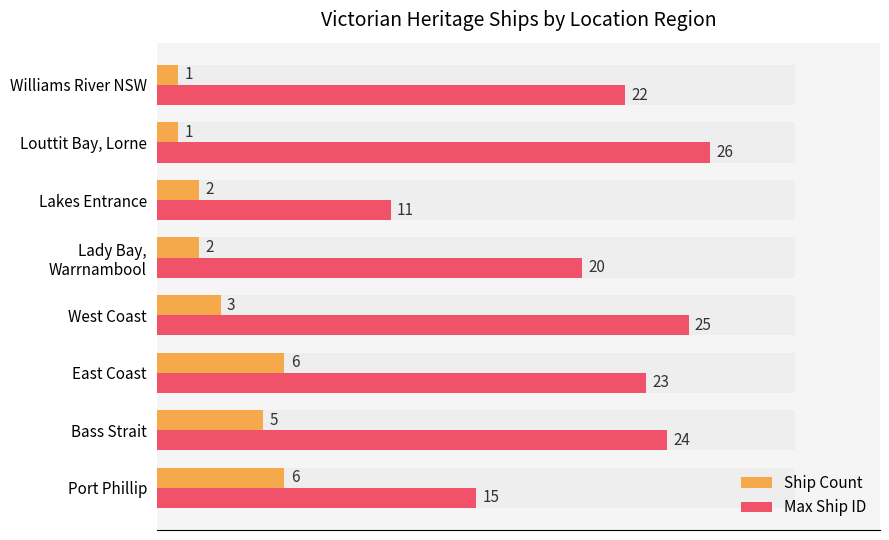

What is the lowest value of the Max Ship ID series?

11